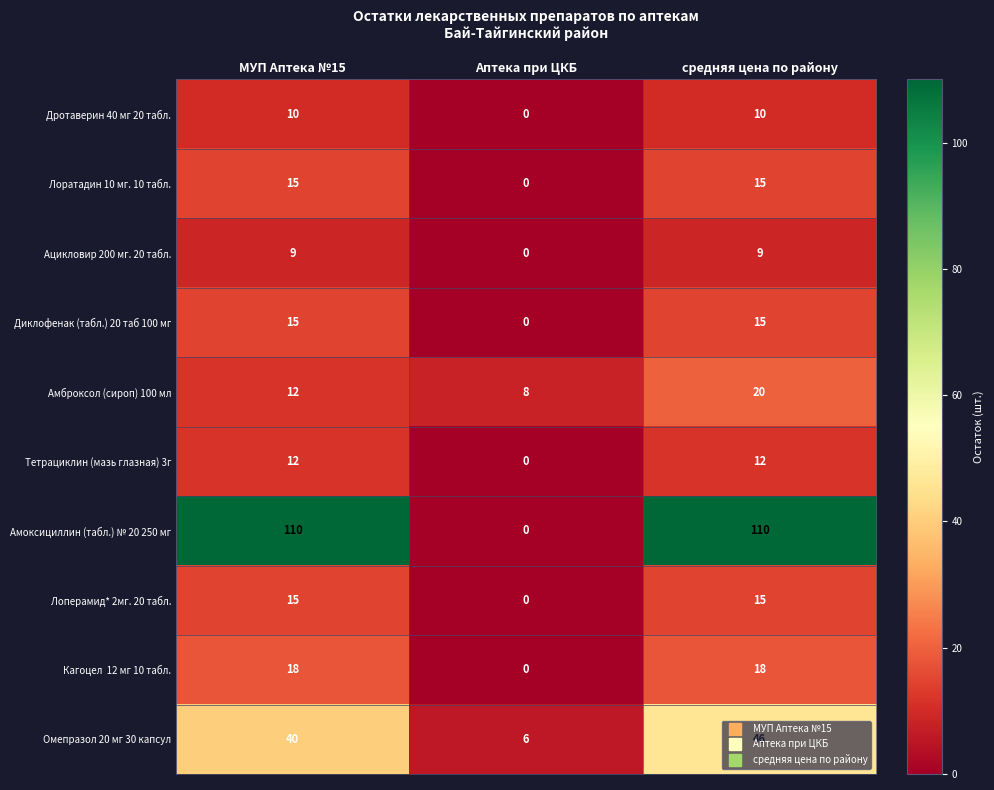

How many data points does each series have?

3